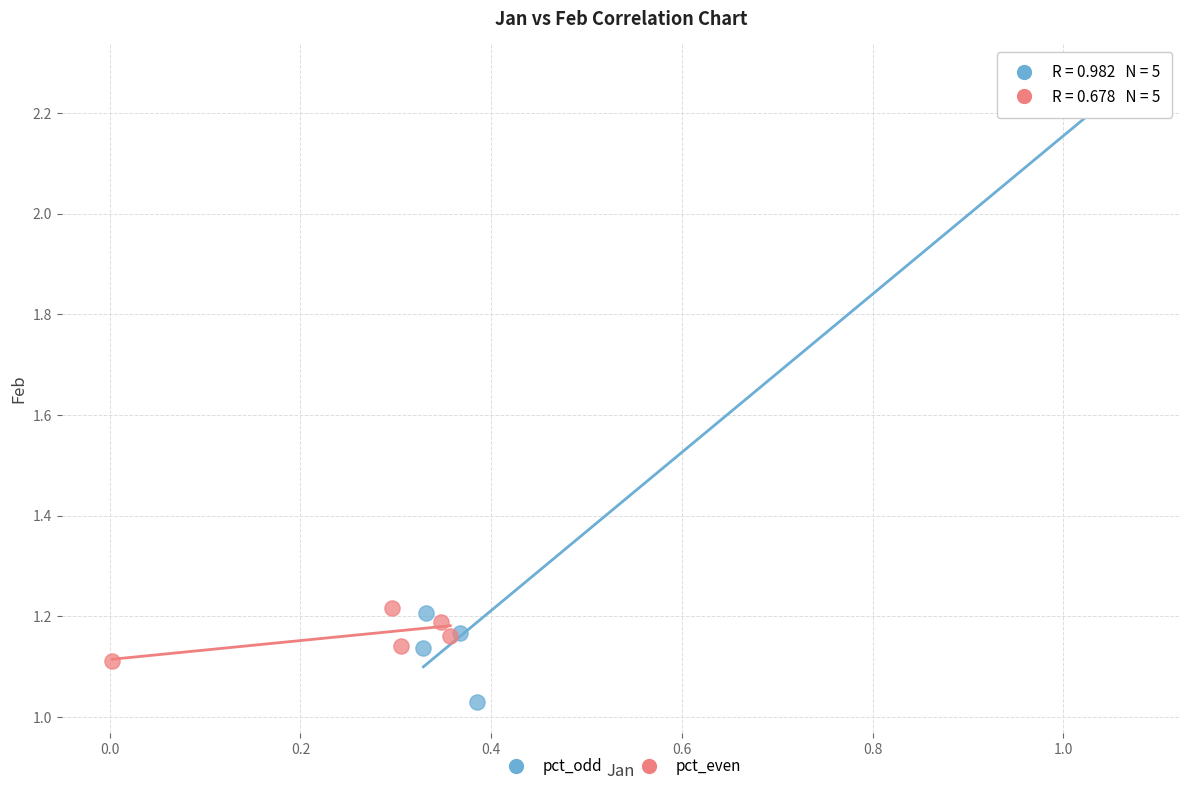

Which series contains the highest Y value?

pct_odd